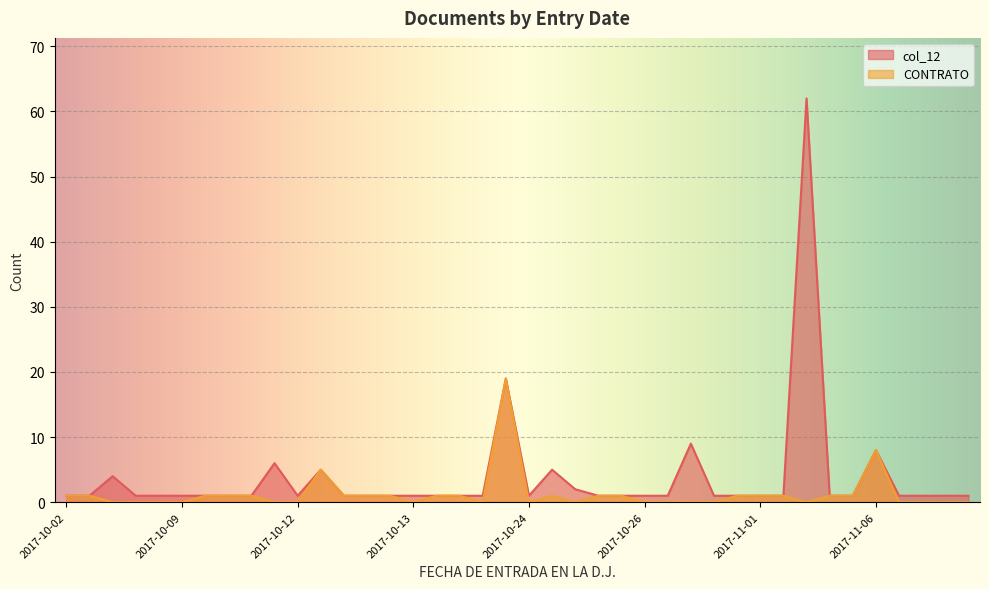

How many interior local valleys does the CONTRATO series have?

5